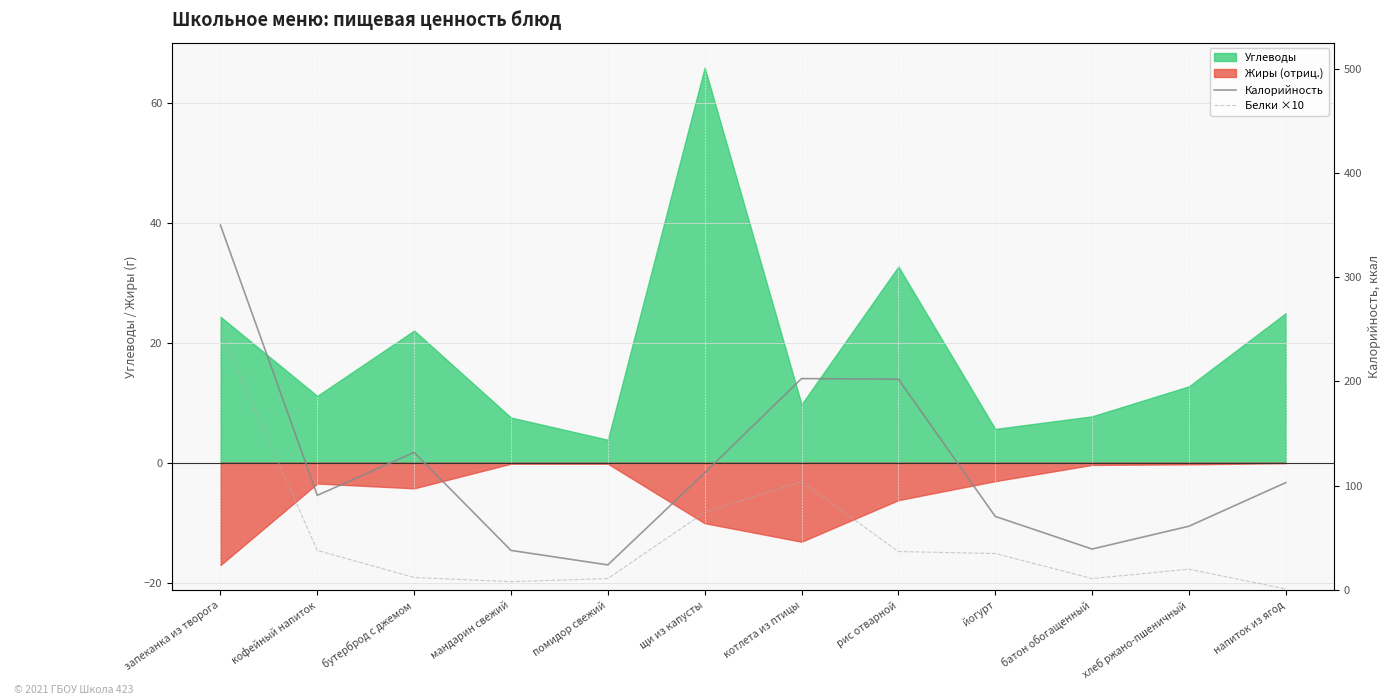

What is the difference between the second highest and second lowest values in the Калорийность series?

164.8